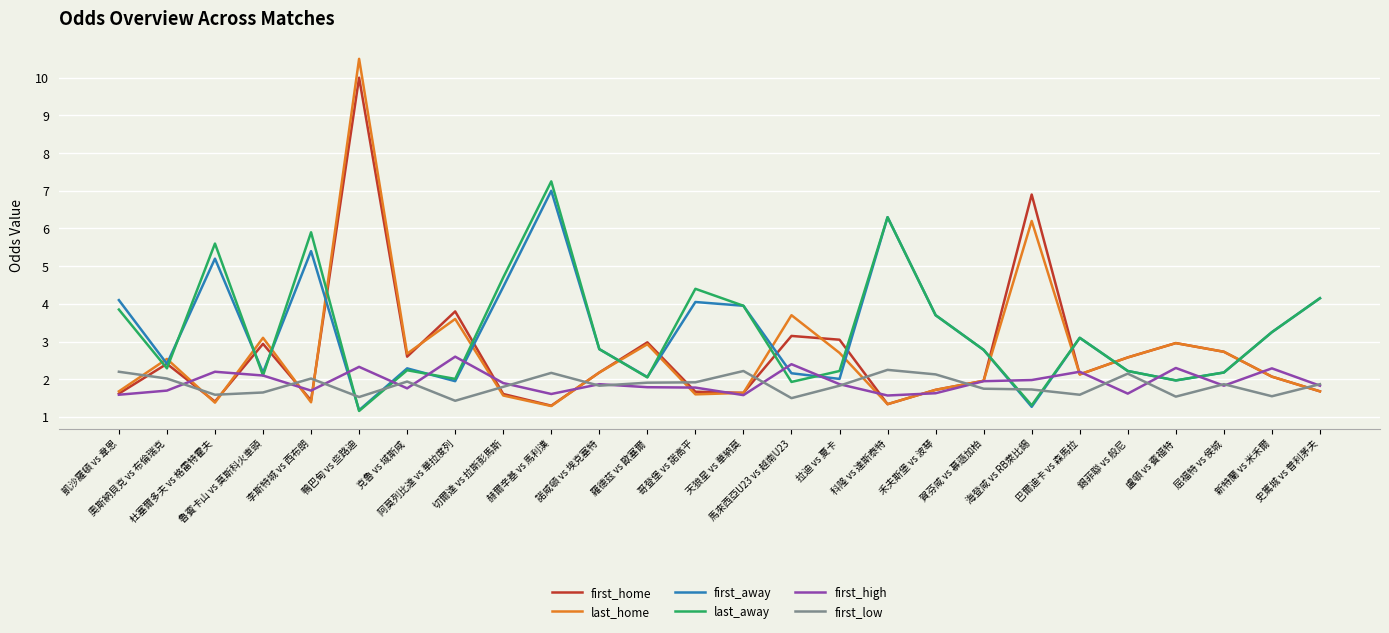

What is the difference between the last_home values at 賀芬咸 vs 慕遜加柏 and 克魯 vs 域斯咸?

0.7